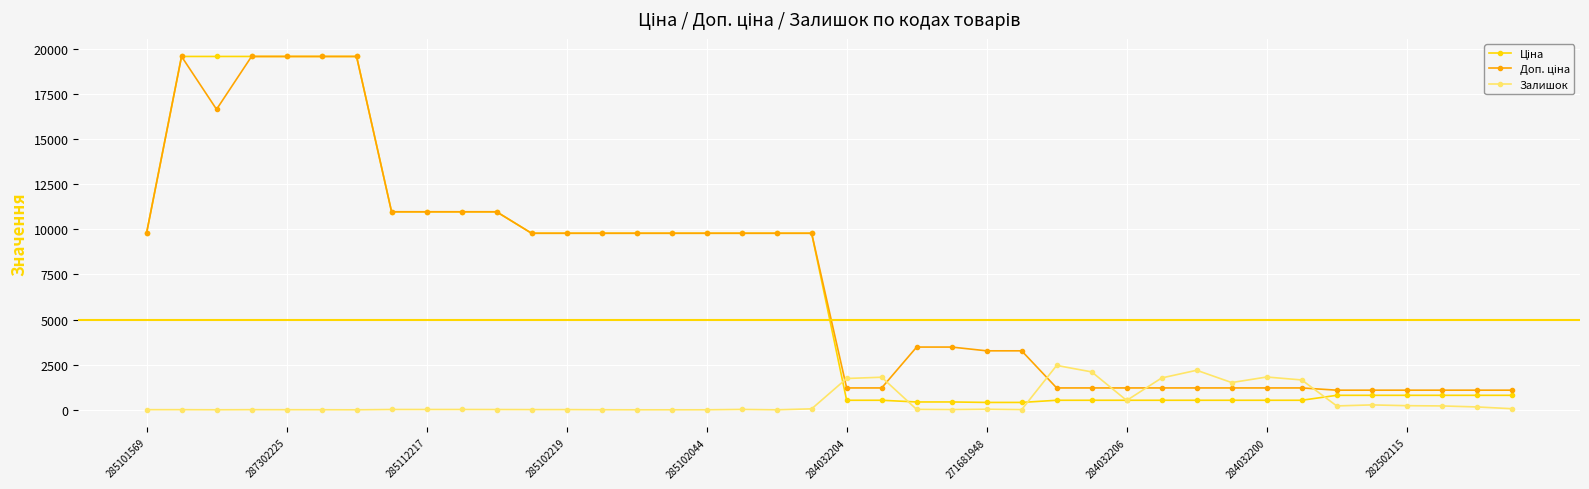

At how many categories does at least one series exceed 4362?

20